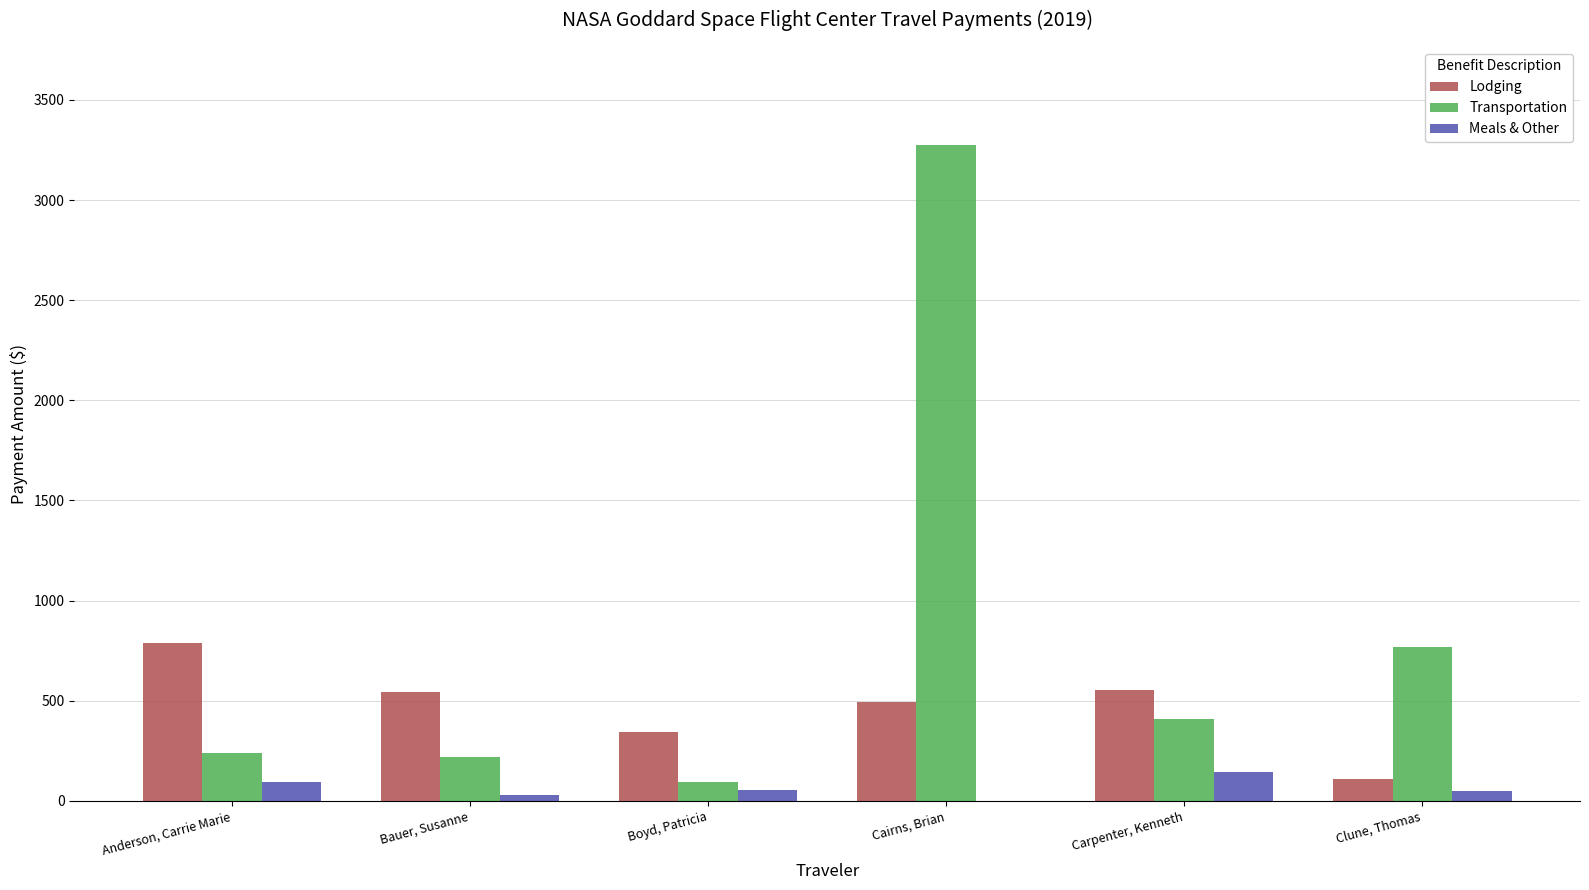

What is the sum of all Meals & Other values?

372